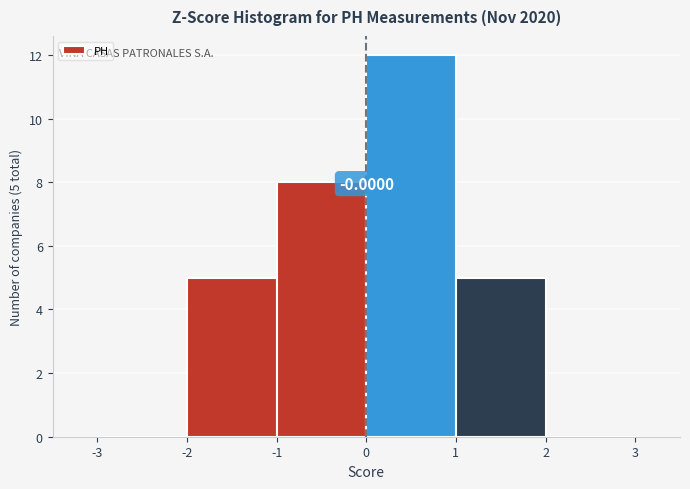

Over which range of the x-axis is the bar tallest?

0 to 1